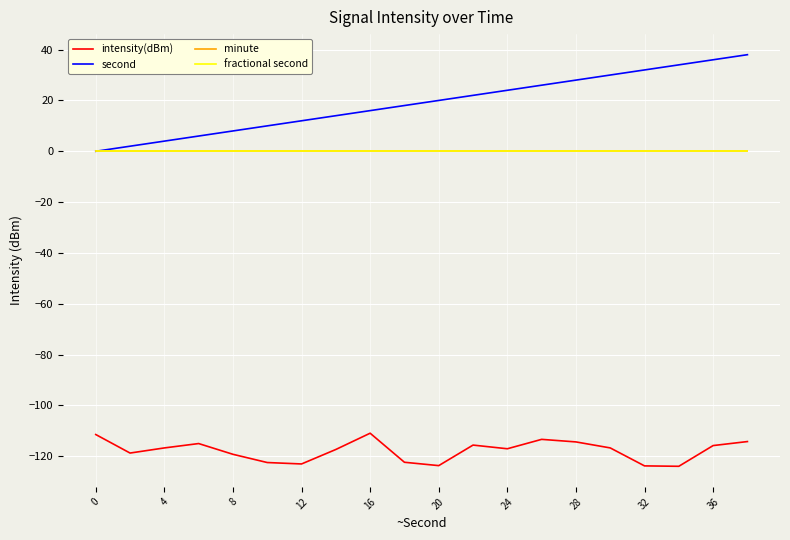

List the series in order of their peak value, highest first.

second, minute, fractional second, intensity(dBm)